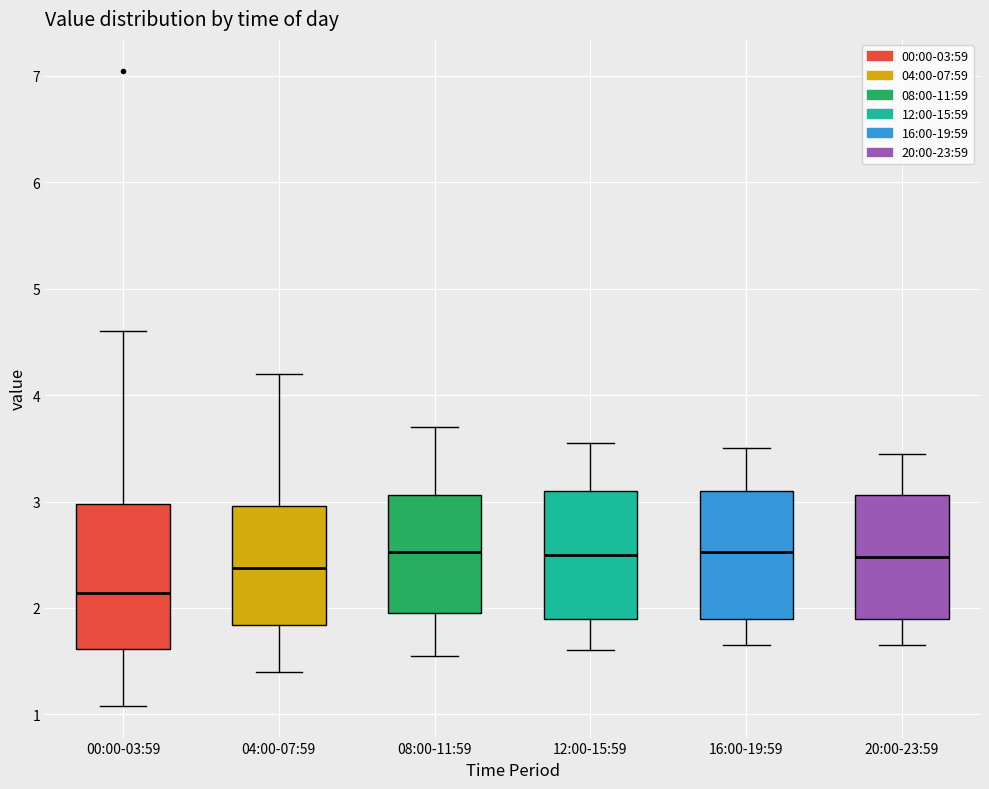

Which box has the lowest median line?

00:00-03:59